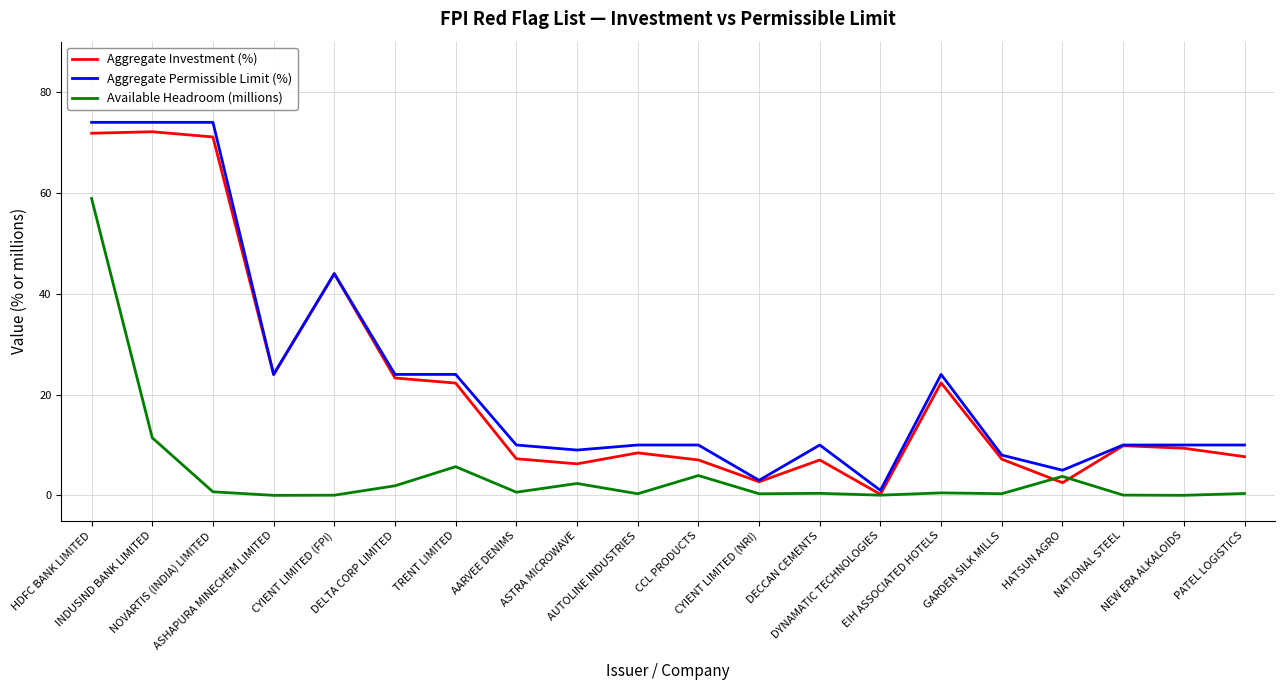

What is the sum of the Available Headroom (millions) values at EIH ASSOCIATED HOTELS and TRENT LIMITED?

6.2